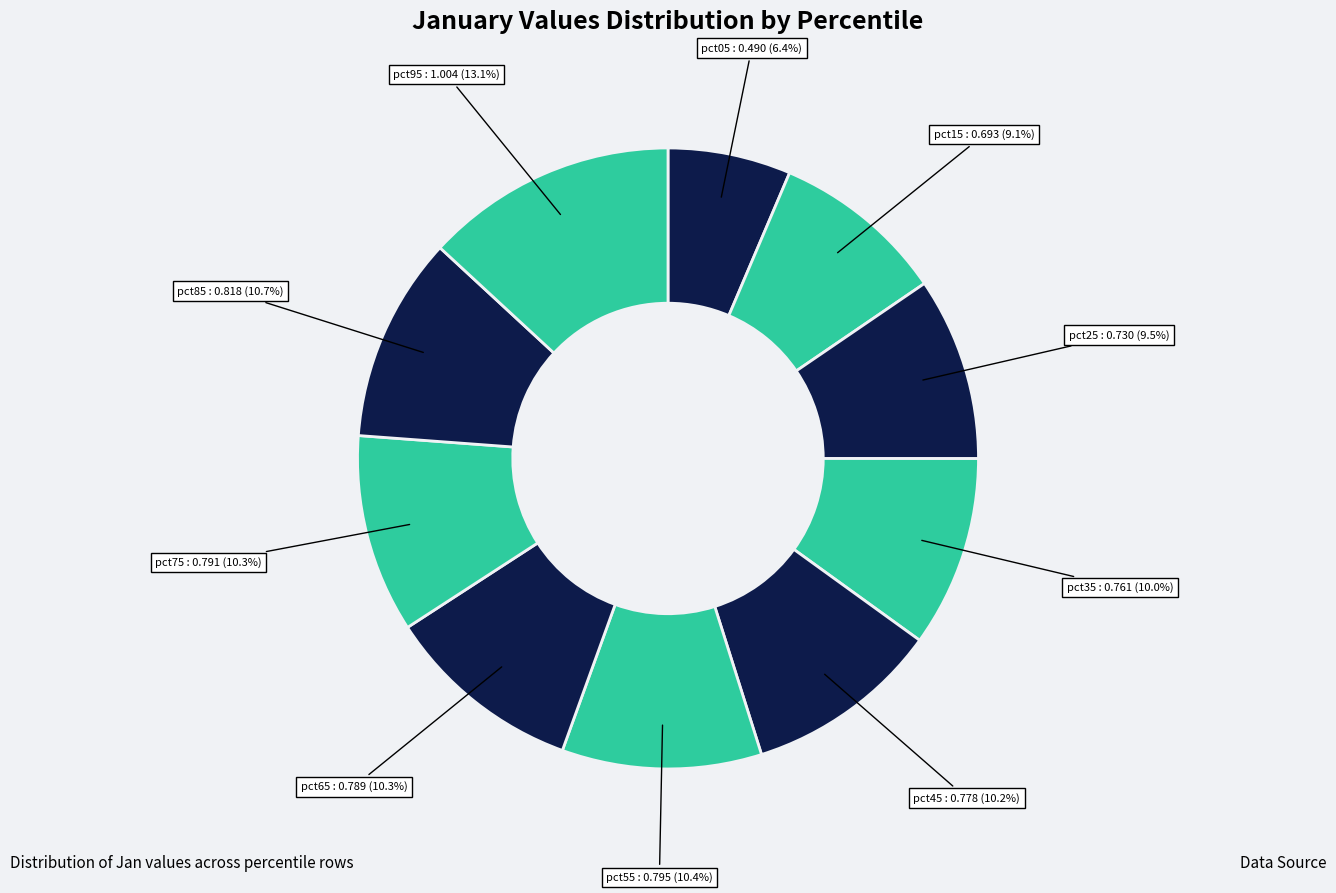

Does pct75 represent more than half of the total?

No